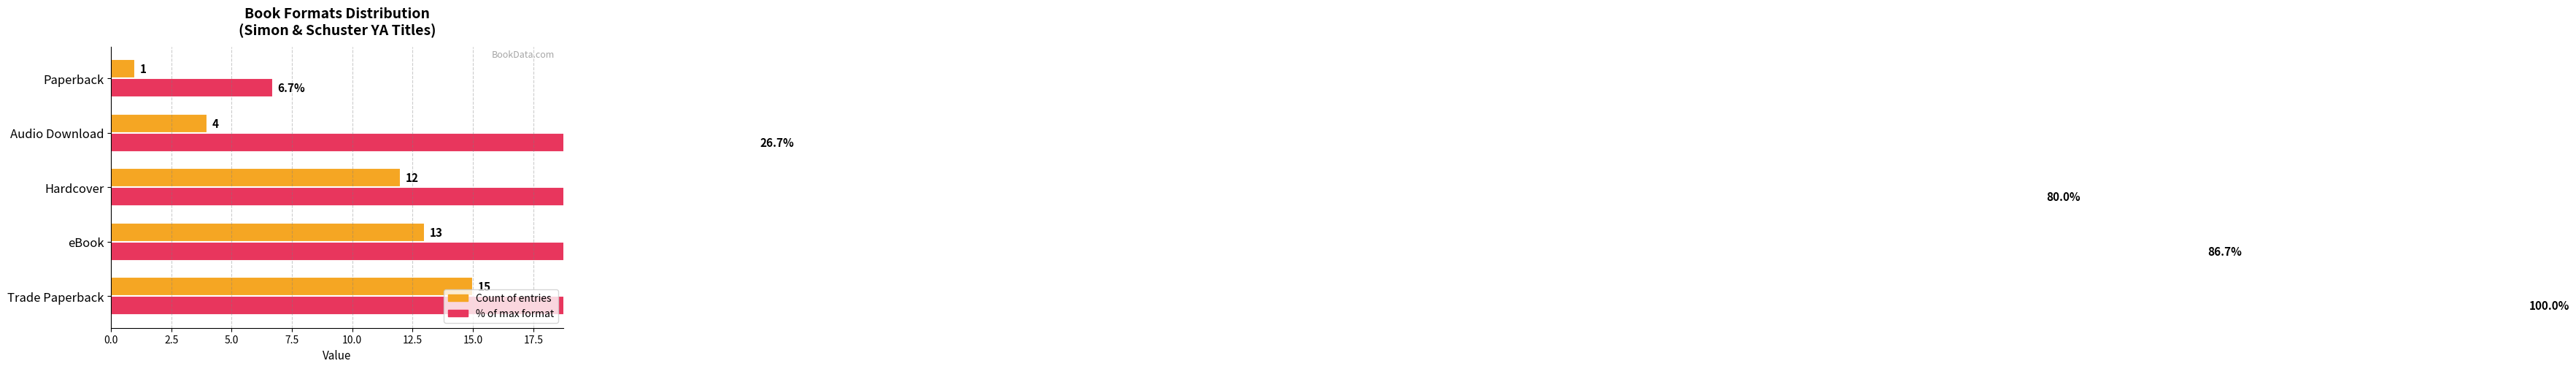

What is the maximum value for % of max format?

100.0